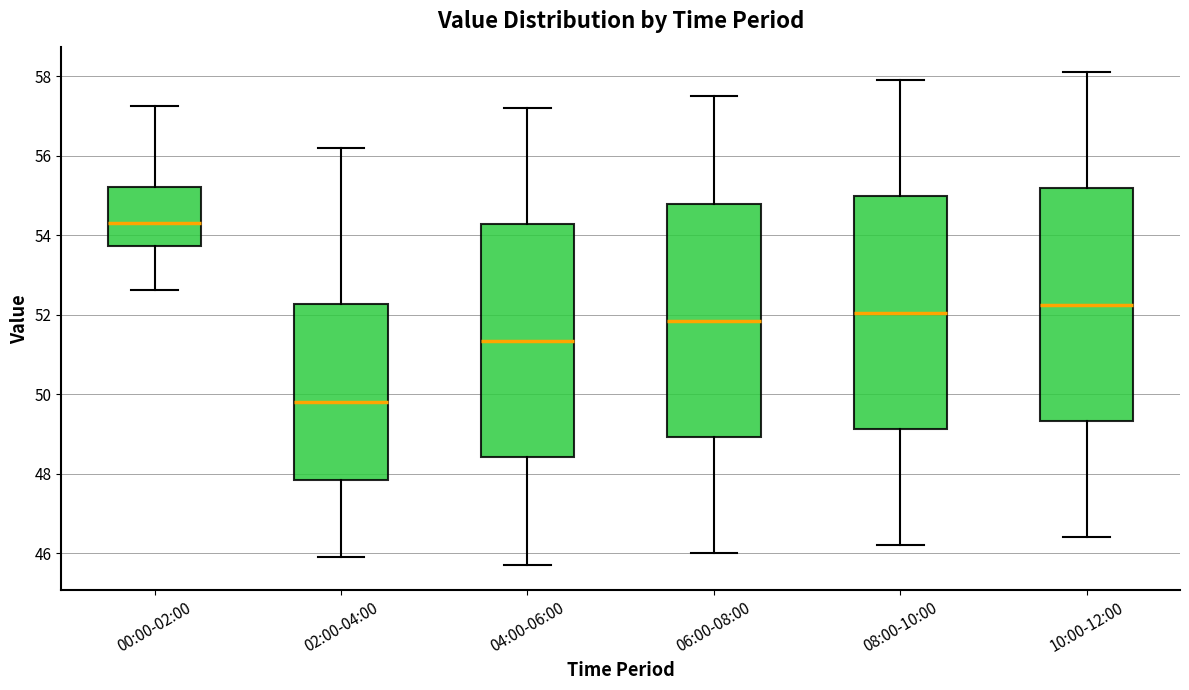

Reading left to right, read every box against the y-axis: the position of its median line, the range the box covers, and the ends of its whiskers. The values are not printed on the chart, so give them approximately, as read against the axis.

00:00-02:00: median 54.4, box 53.8 to 55.2, whiskers 52.6 to 57.2
02:00-04:00: median 49.8, box 47.8 to 52.2, whiskers 46.0 to 56.2
04:00-06:00: median 51.4, box 48.4 to 54.2, whiskers 45.8 to 57.2
06:00-08:00: median 51.8, box 49.0 to 54.8, whiskers 46.0 to 57.6
08:00-10:00: median 52.0, box 49.2 to 55.0, whiskers 46.2 to 58.0
10:00-12:00: median 52.2, box 49.4 to 55.2, whiskers 46.4 to 58.2